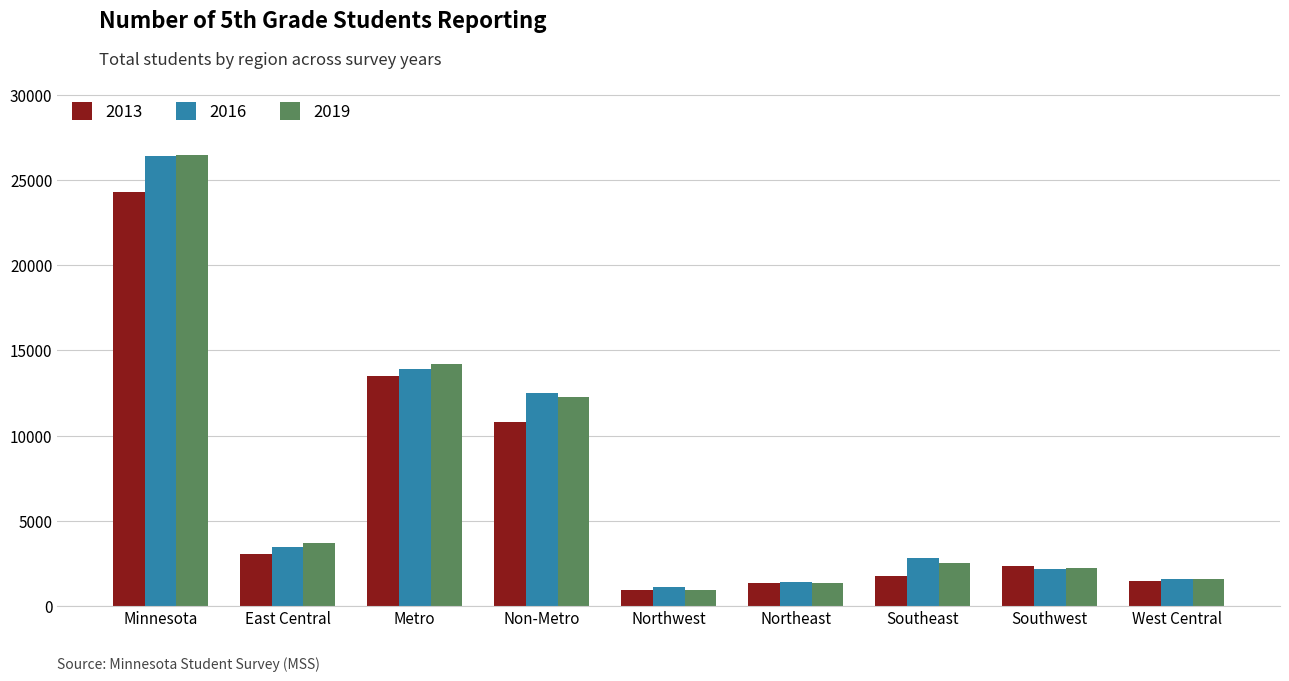

The value of 2013 at East Central is 1193. True or false?

False